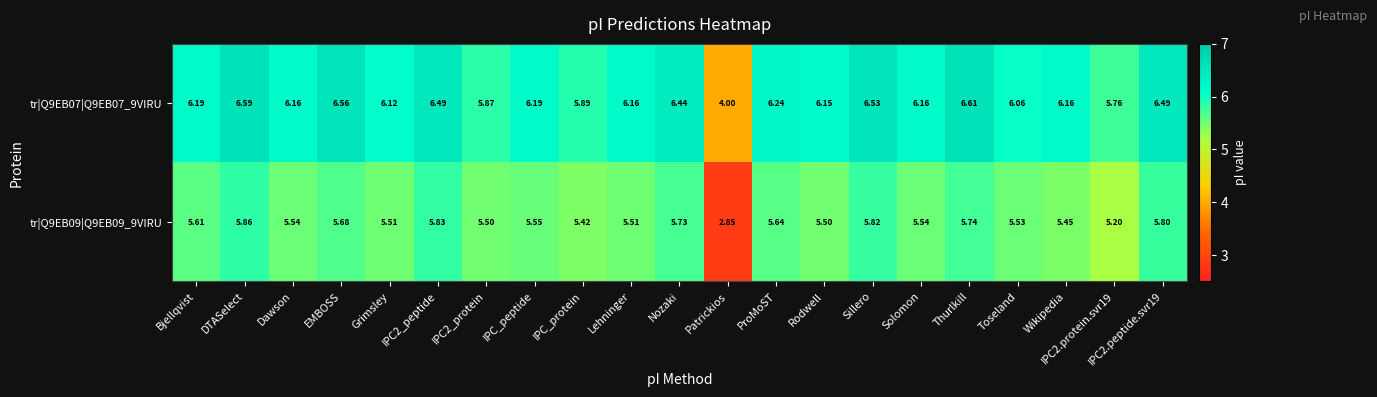

Which category has the highest value in the tr|Q9EB09|Q9EB09_9VIRU series?

DTASelect